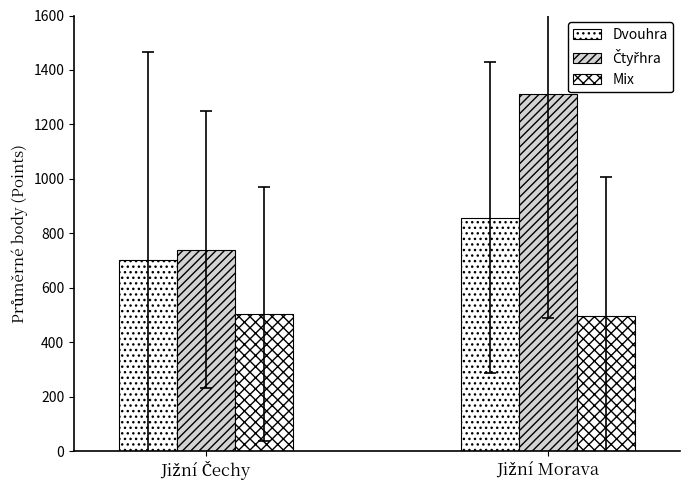

Reading left to right, extract all data points from this chart.

Dvouhra: 701.9	858.2
Čtyřhra: 740.7	1311.9
Mix: 503.3	495.3